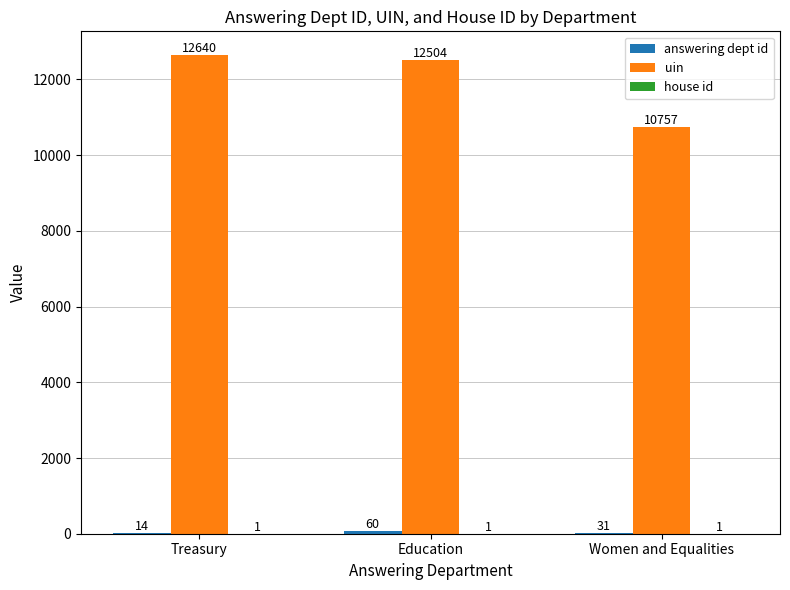

Where is uin nearest to the value 11698?

Education